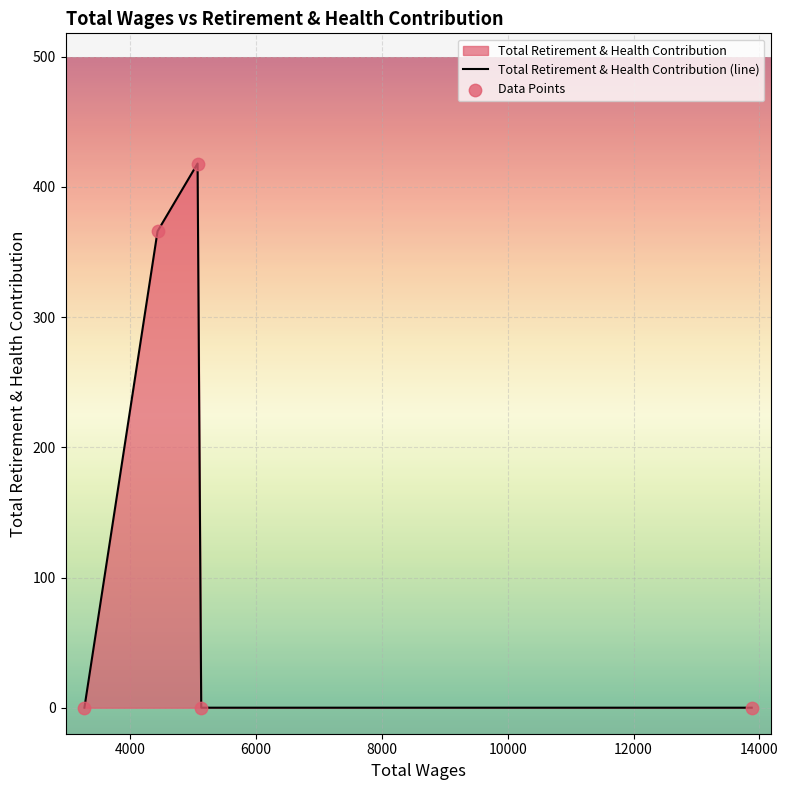

Between 13879.0 and 5070.0, which is larger?

5070.0